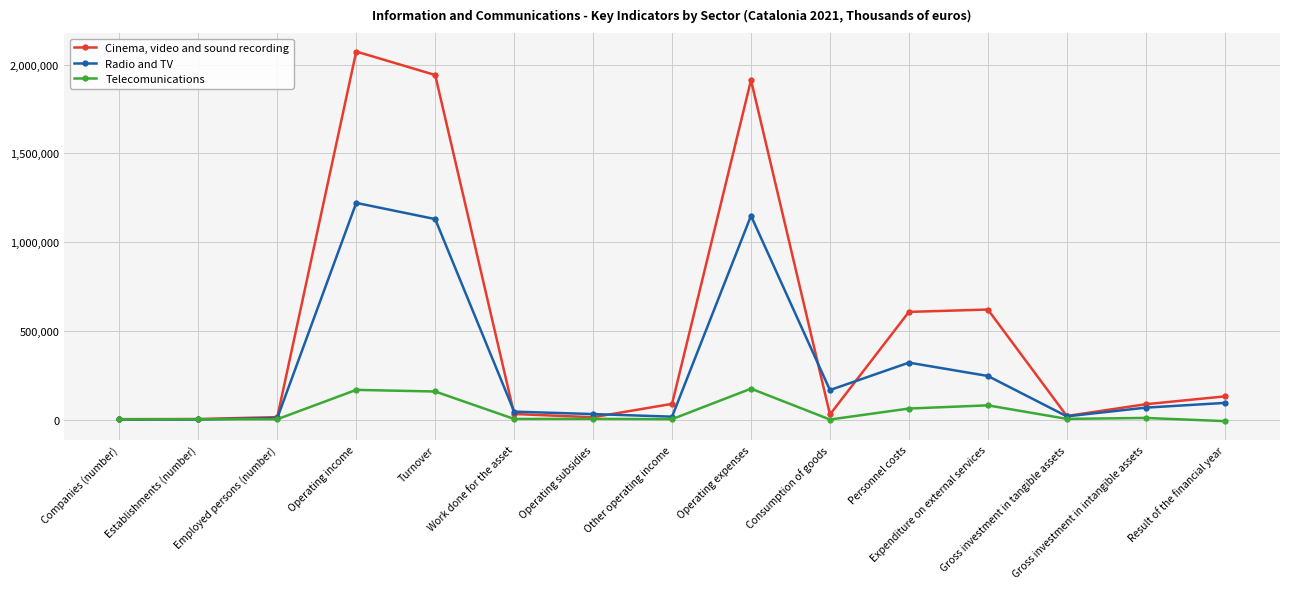

List the series in order of their peak value, highest first.

Cinema, video and sound recording, Radio and TV, Telecomunications